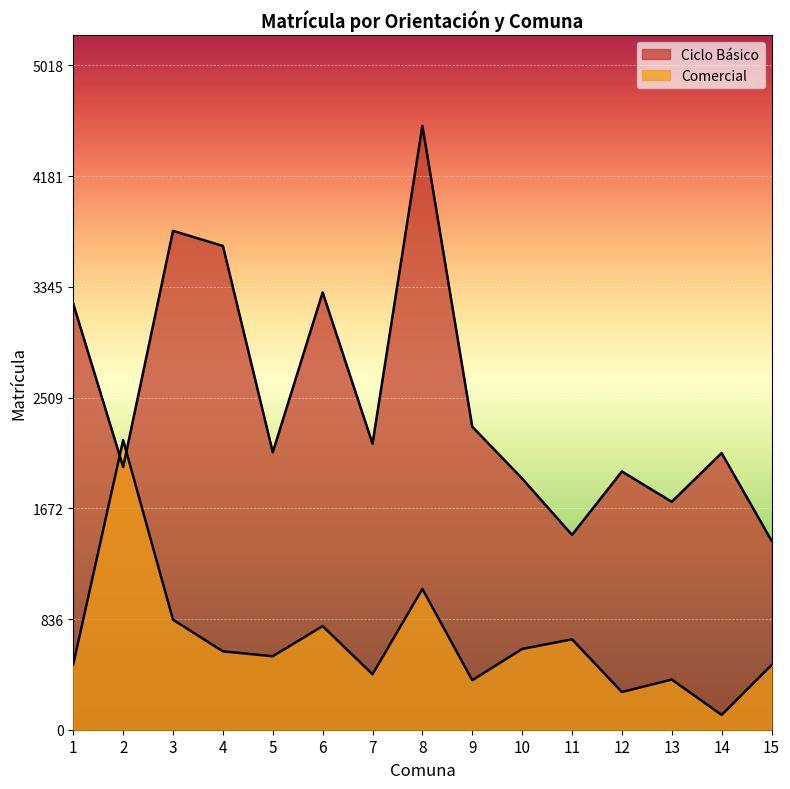

What is the sum of all Comercial values?

9858